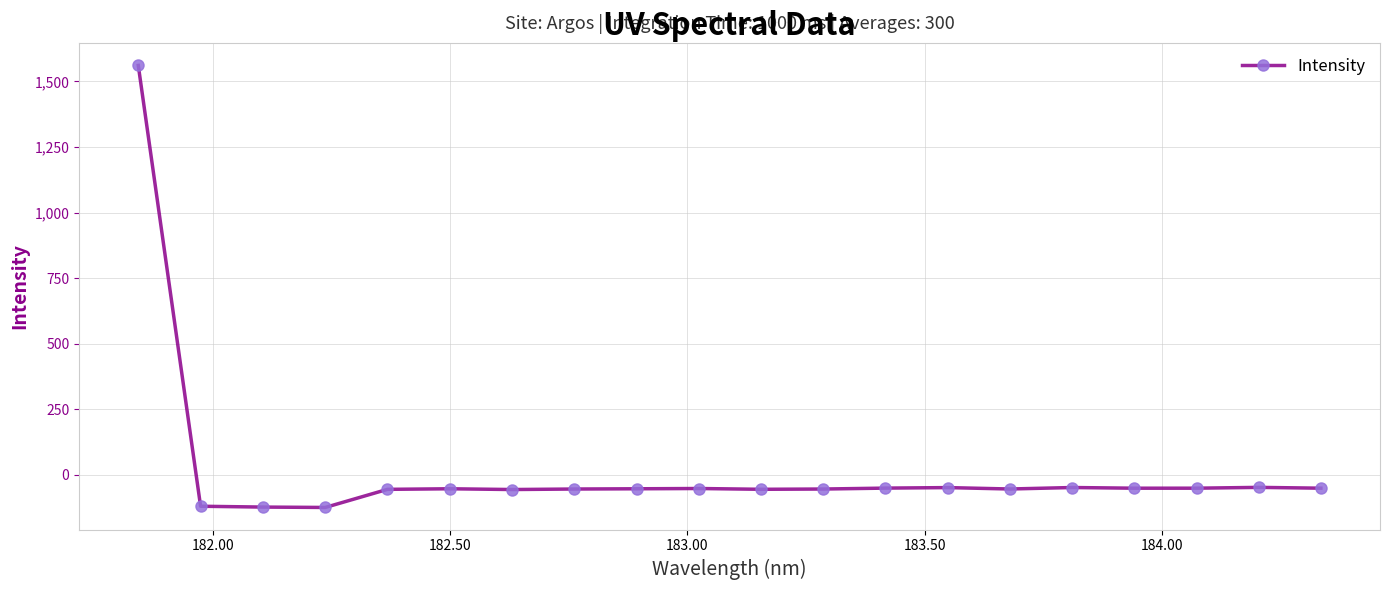

What is the value of the 18th point from the left?

-50.6